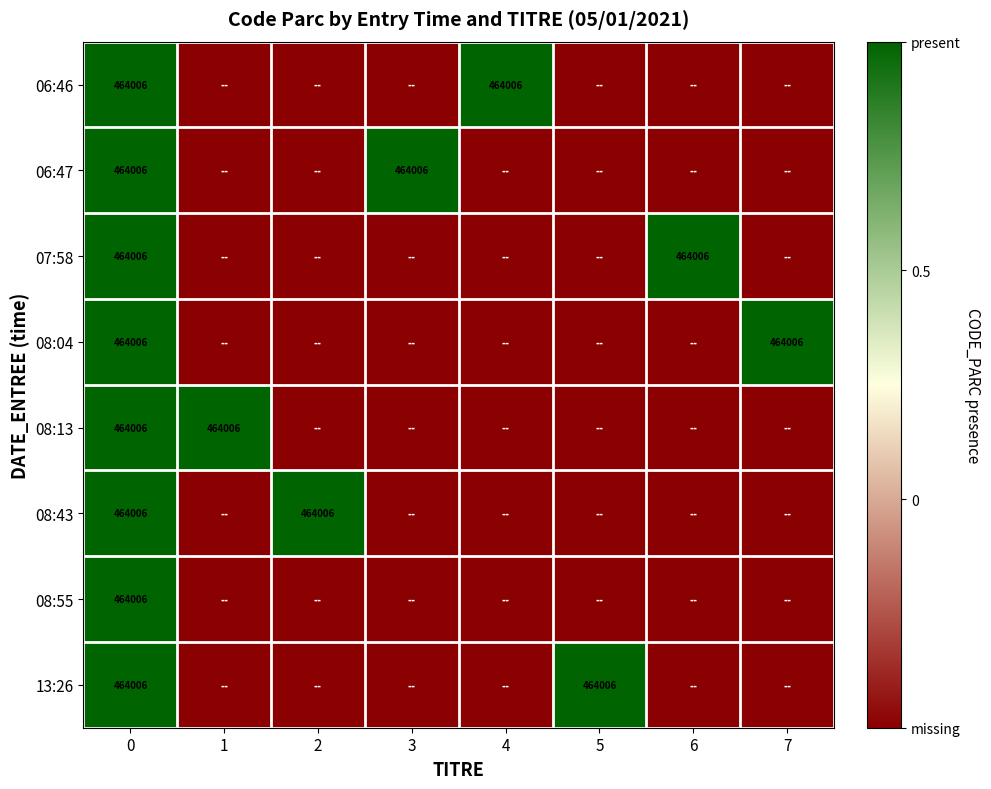

The value of 08:13 at 0 is 464006.0. True or false?

True